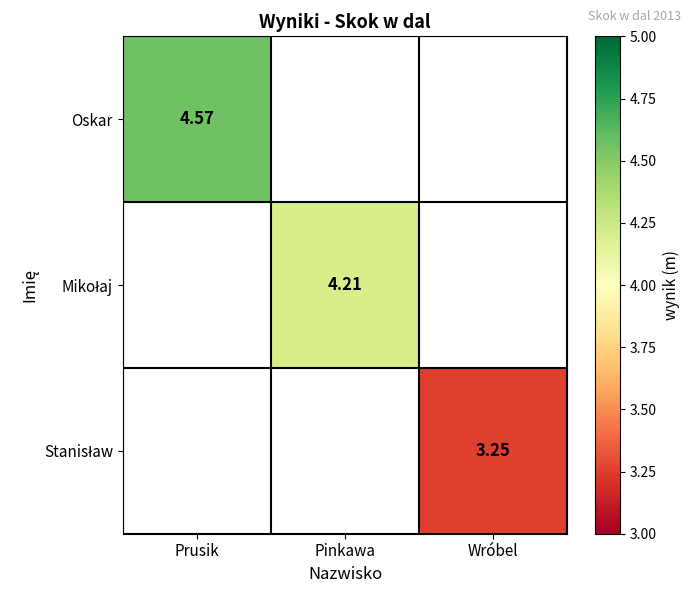

Is the value of Oskar at Pinkawa greater than the value of Stanisław at Pinkawa?

No